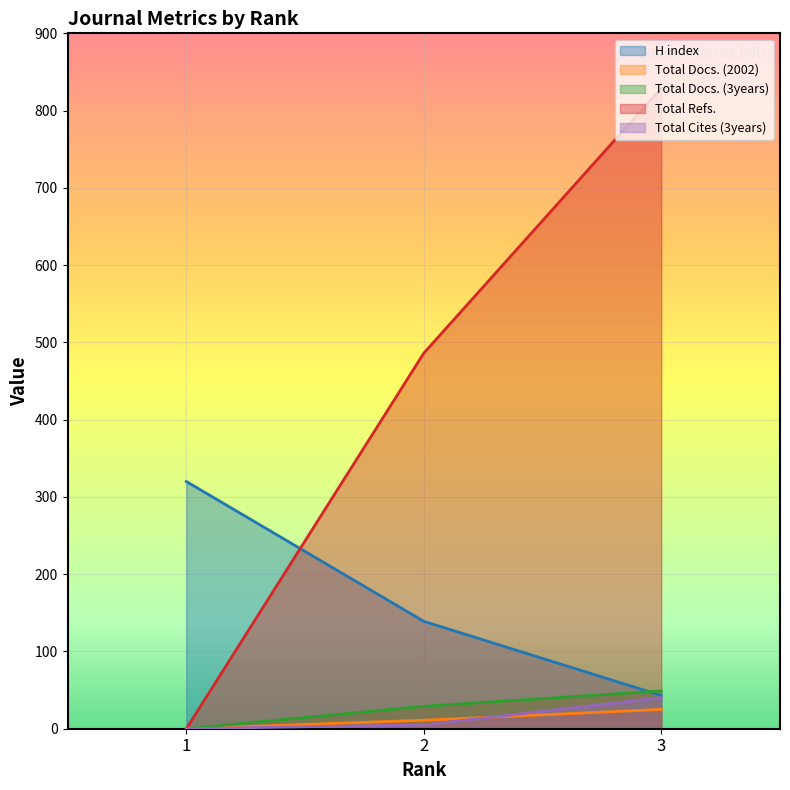

What is the value of the Total Cites (3years) point at the 3rd from the left?

40